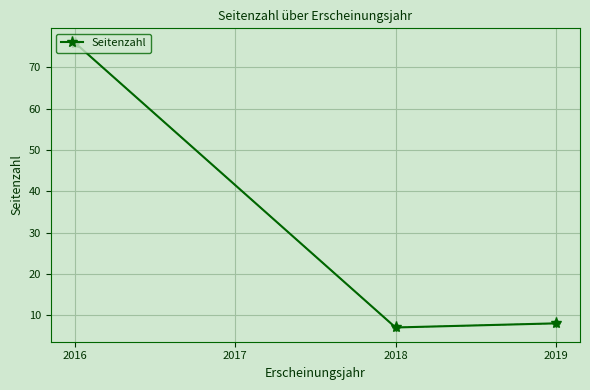

At which label does the data first exceed 8?

2016